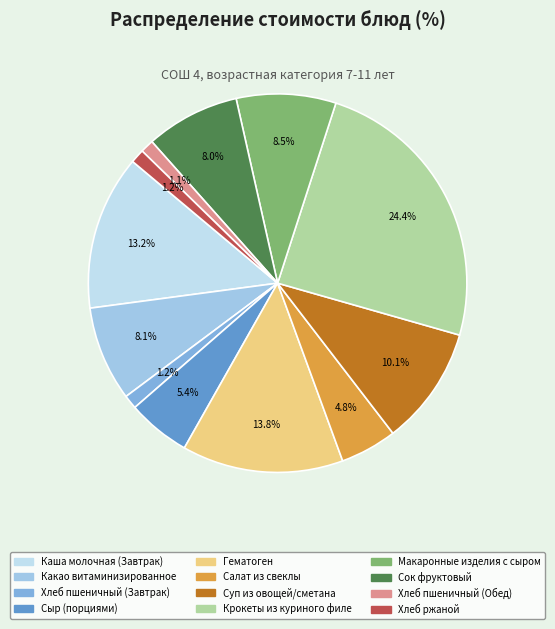

To the nearest percent, what percentage of the pie is Какао витаминизированное?

8%